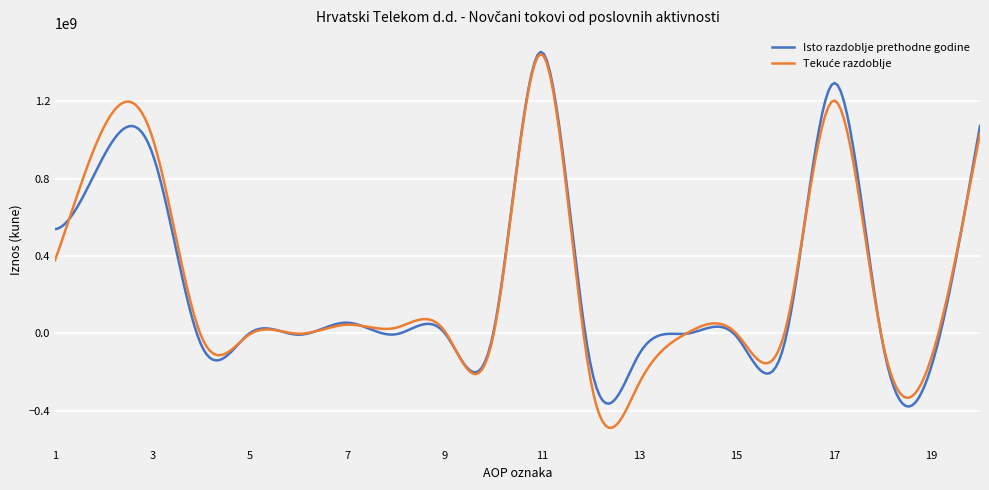

Does the chart have visible grid lines?

Yes